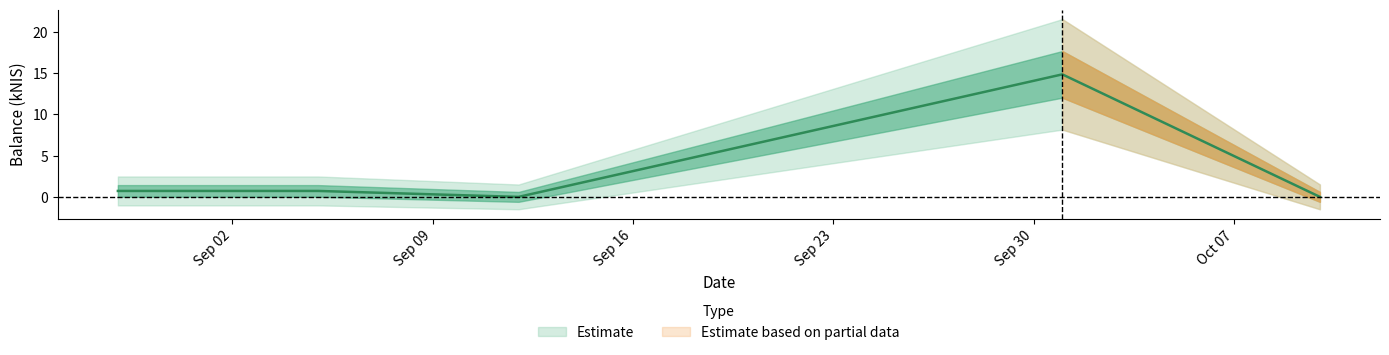

Reading right to left, what are all the values shown in this chart?

0.0	14.8	0.0	0.7	0.7